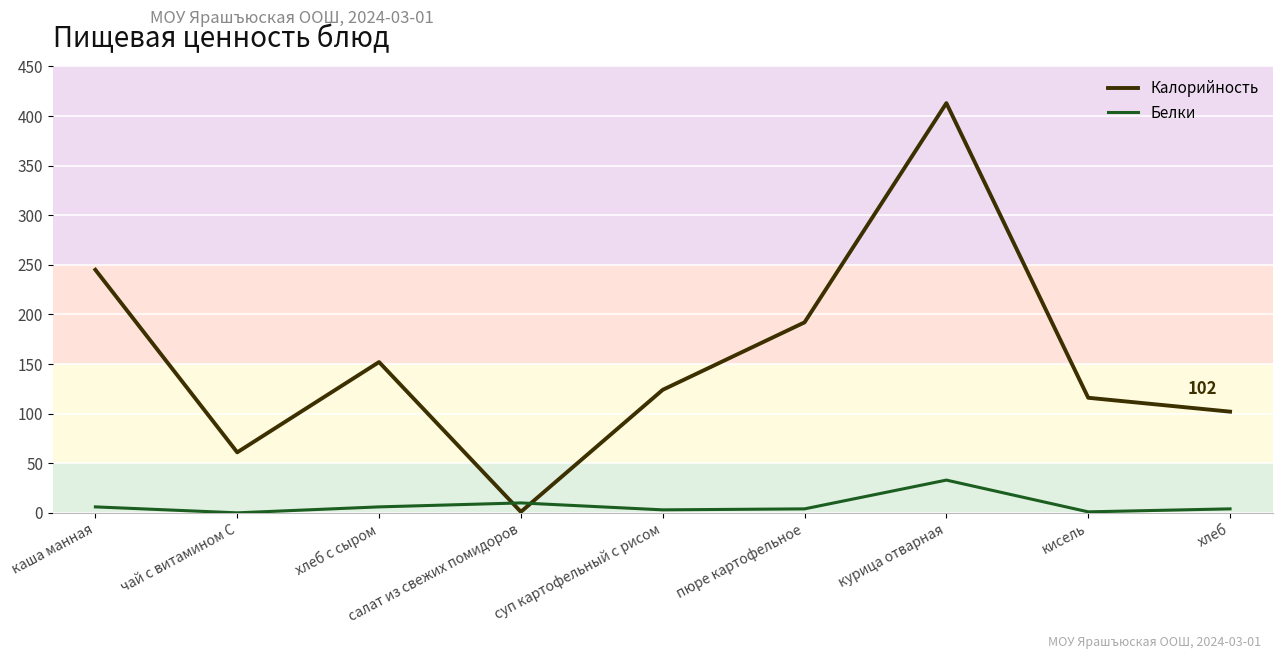

True or false: Калорийность has a value of 152 at хлеб с сыром.

True